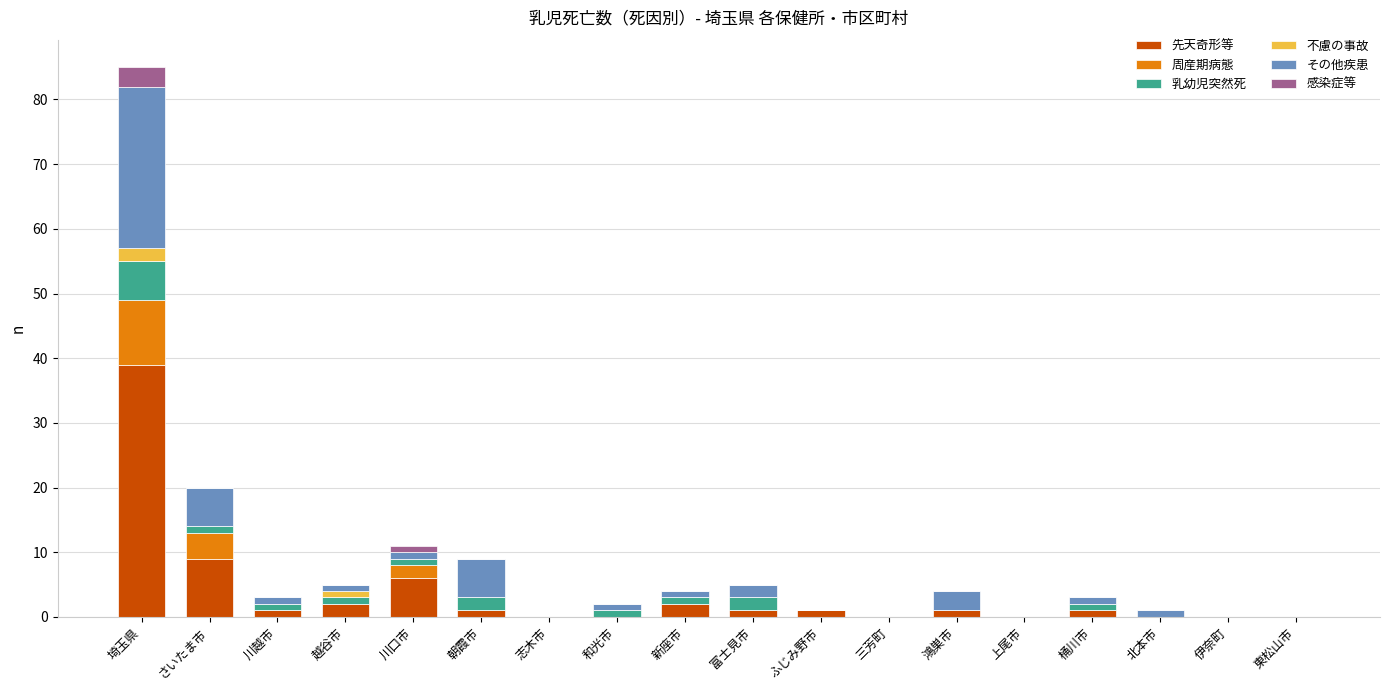

Where is 先天奇形等 nearest to the value 19?

さいたま市